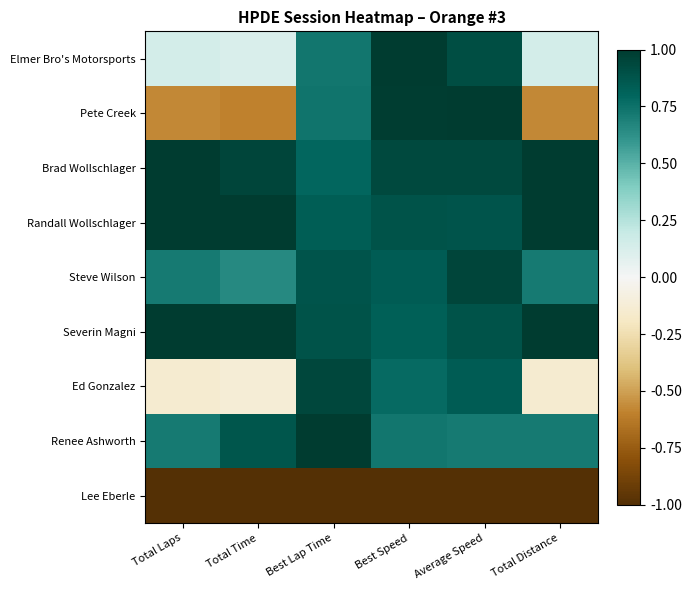

At how many categories does at least one series exceed 0?

6